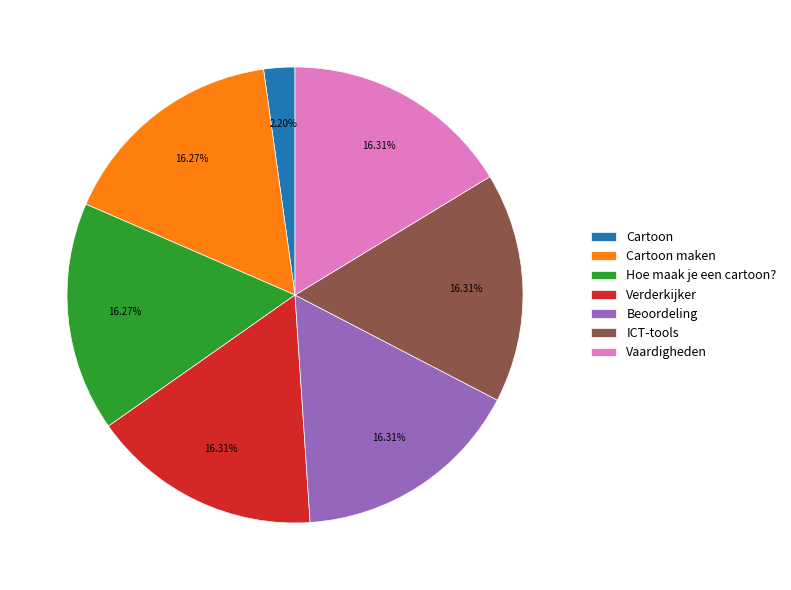

Is it true that Vaardigheden is 31% of the pie?

False